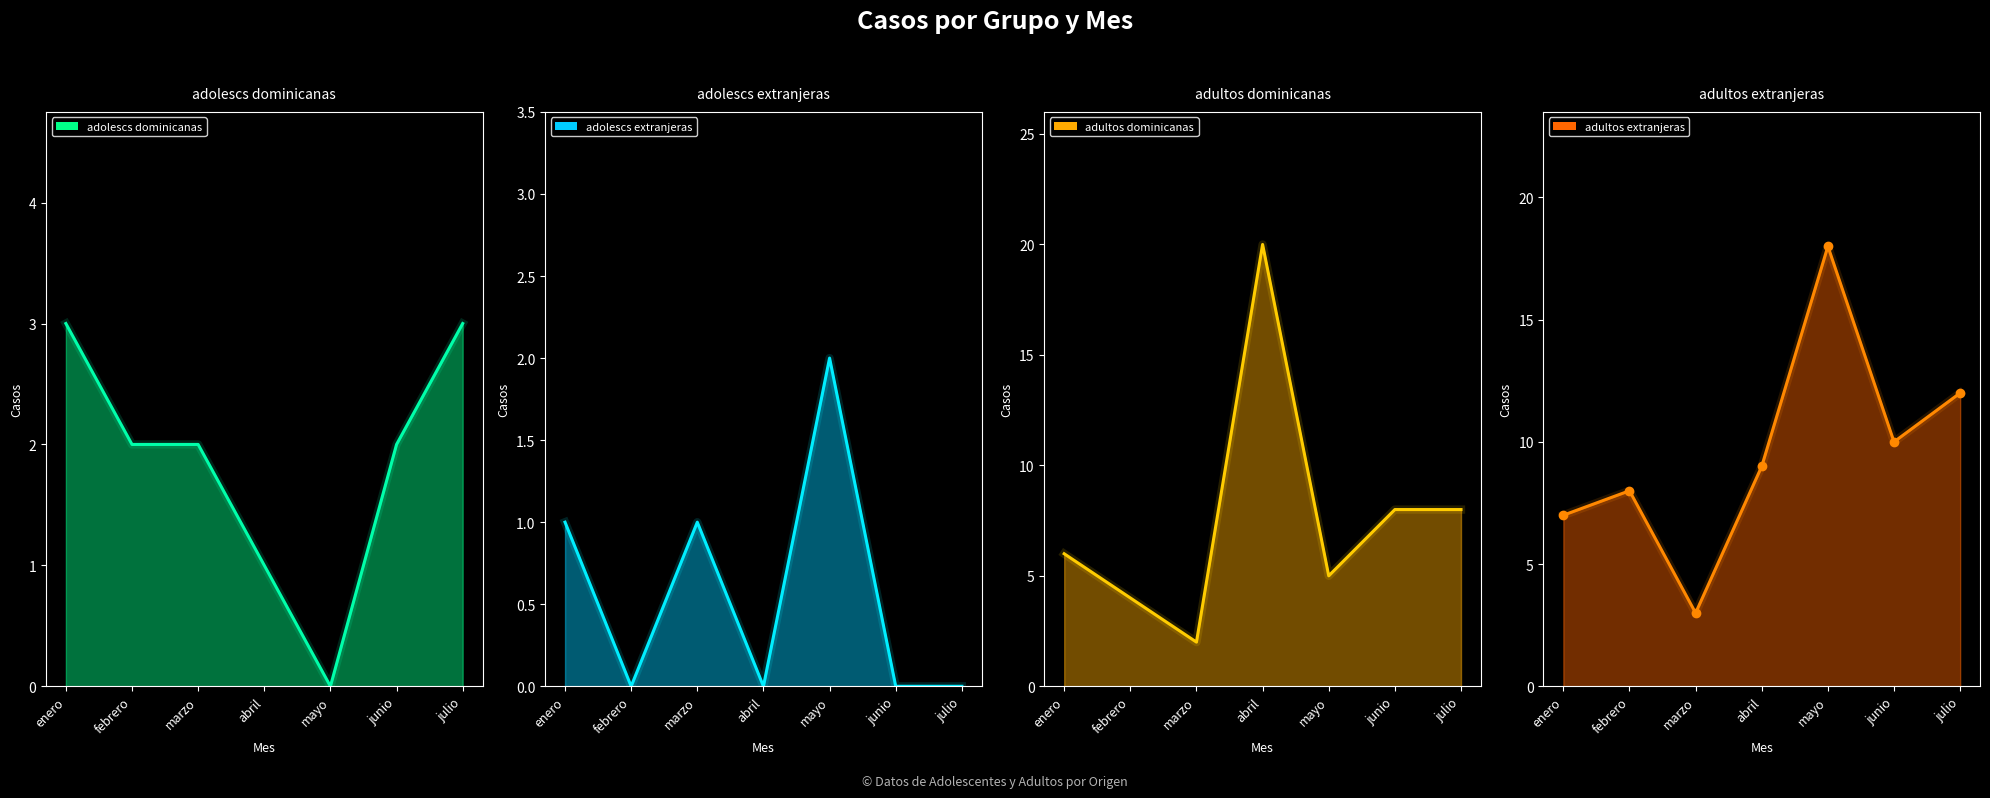

Between enero and marzo, which is larger?

enero